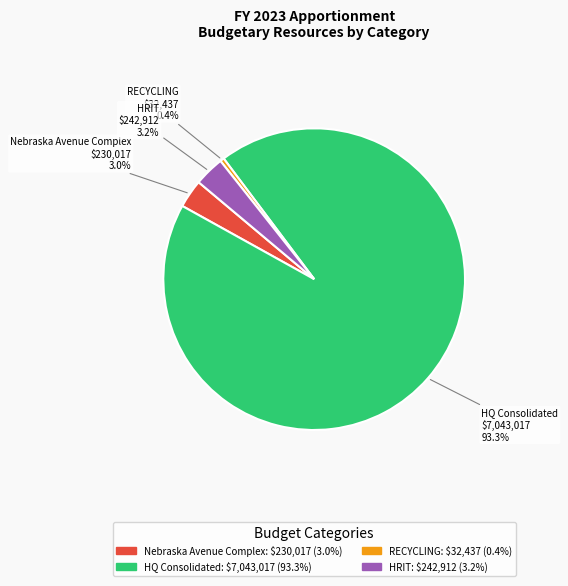

What is the ratio of the value at HQ Consolidated to the value at RECYCLING?

217.1